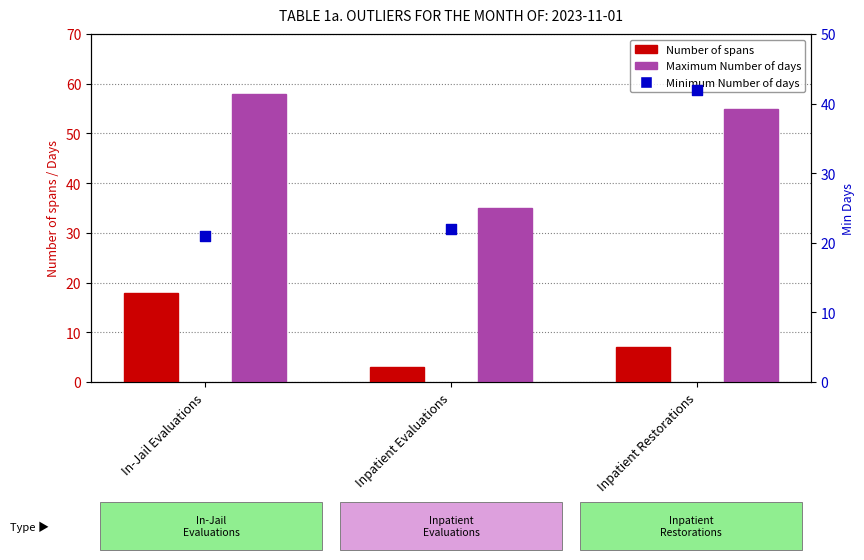

At how many categories does at least one series exceed 45?

2